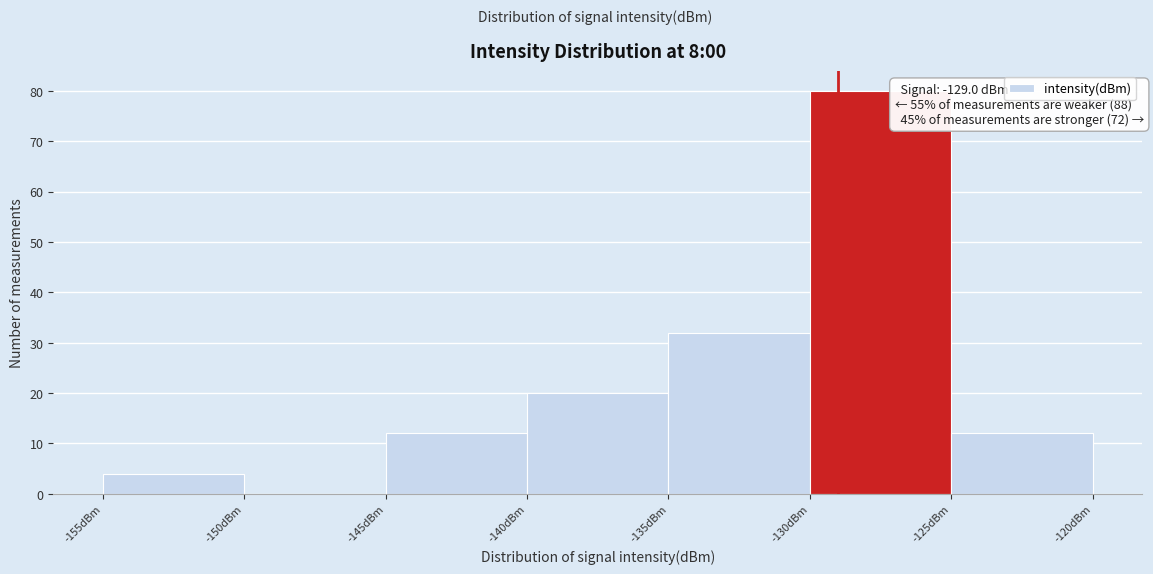

Over which range of the x-axis is the bar tallest?

-130 to -125